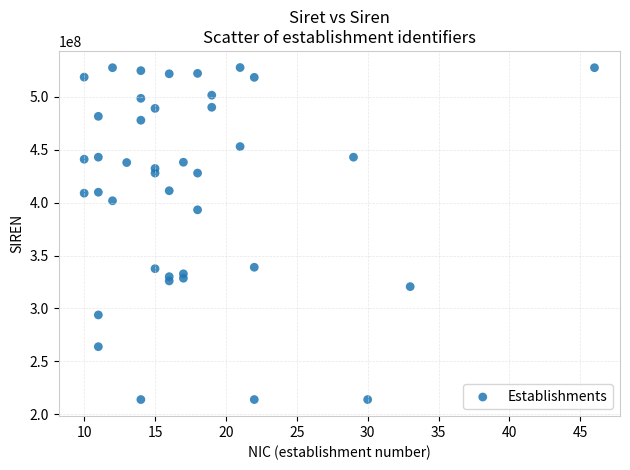

What Y value in the scatter plot is closest to 370858112?

393286059